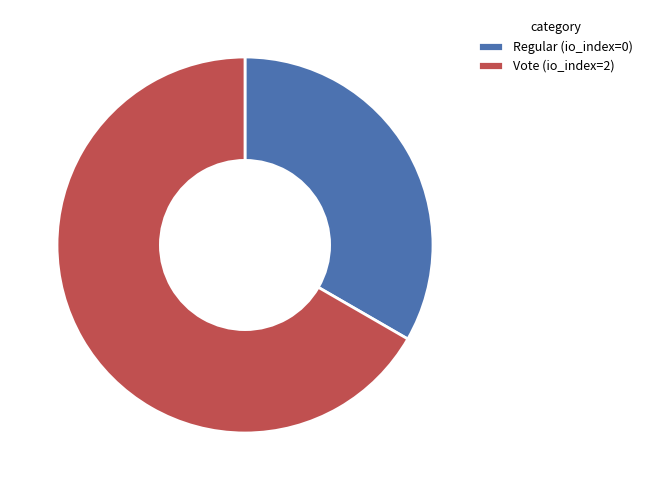

Is Vote (io_index=2) the majority of the pie?

Yes